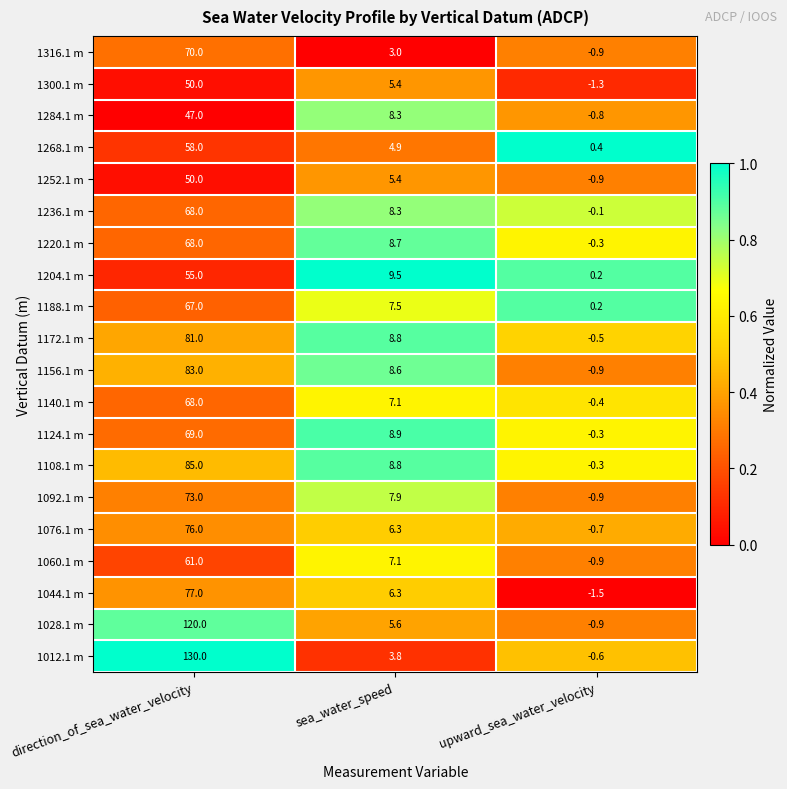

List the labels in order of 1012.1 m value, largest first.

direction_of_sea_water_velocity, sea_water_speed, upward_sea_water_velocity